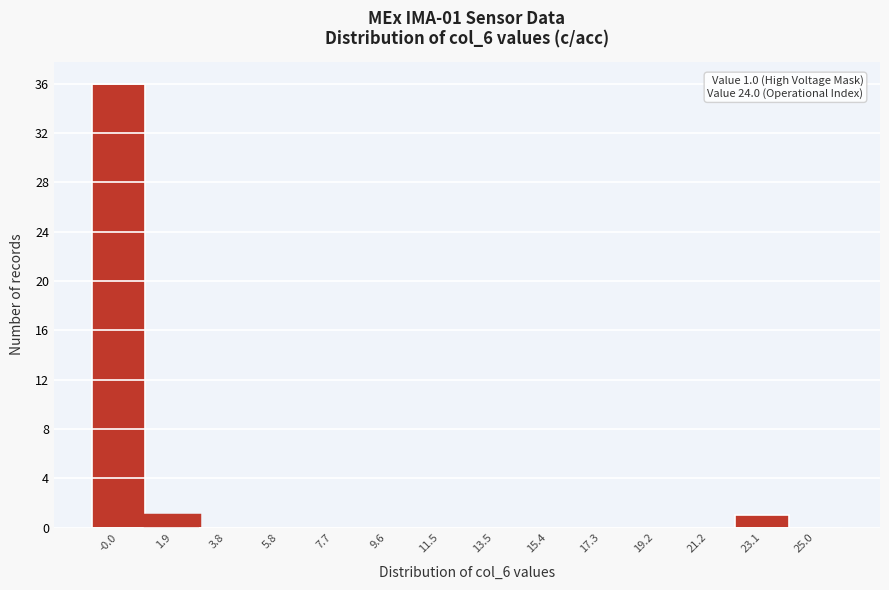

Over which range of the x-axis is the bar tallest?

-1.0 to 1.0